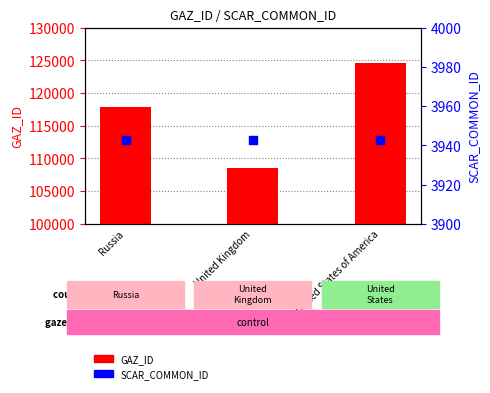

At which category is the sum across all series the highest?

United States of America